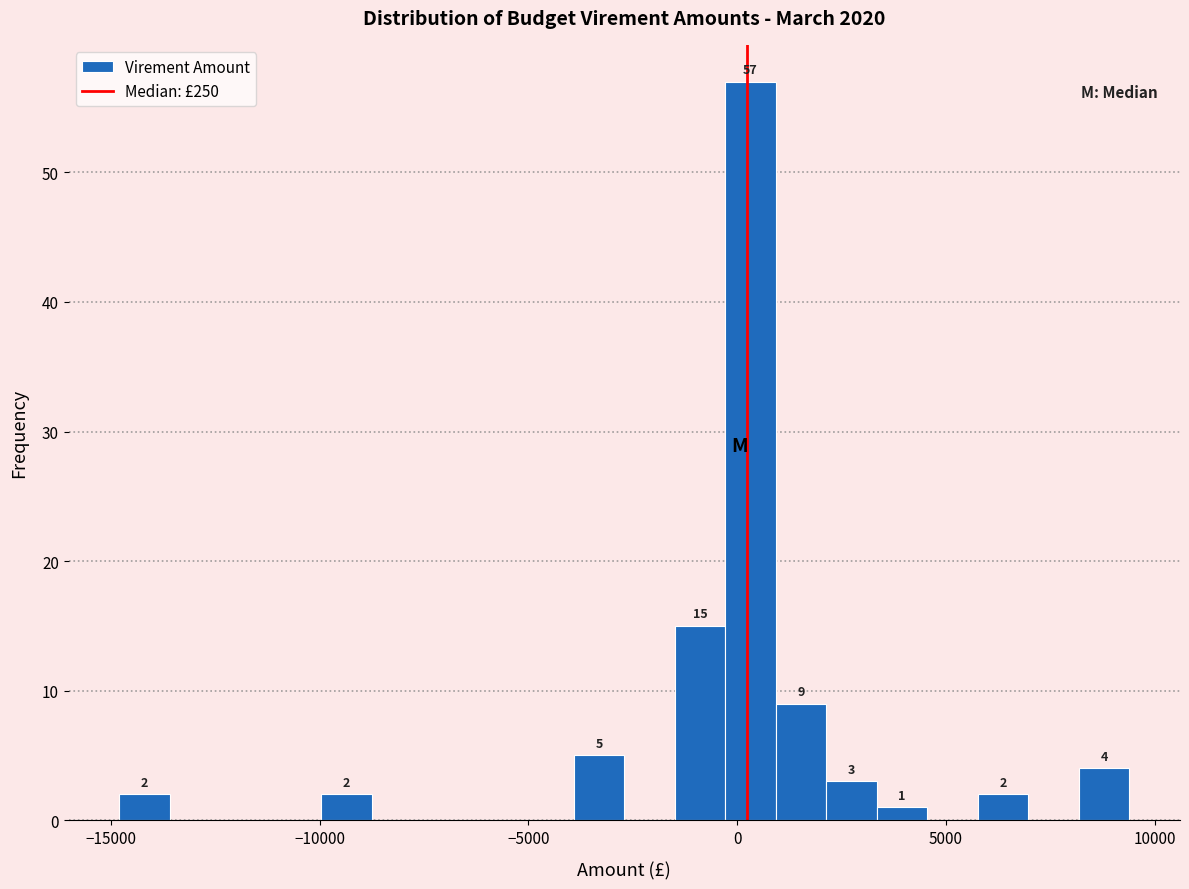

Around what value on the x-axis is the tallest bar? Give the approximate position of its centre, as read against the axis.

500